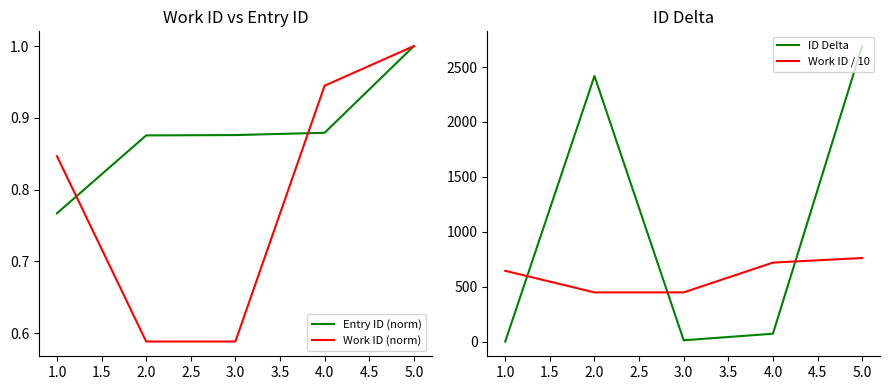

What is the sum of the Work ID / 10 values at 1.0 and 4.0?

1362.7